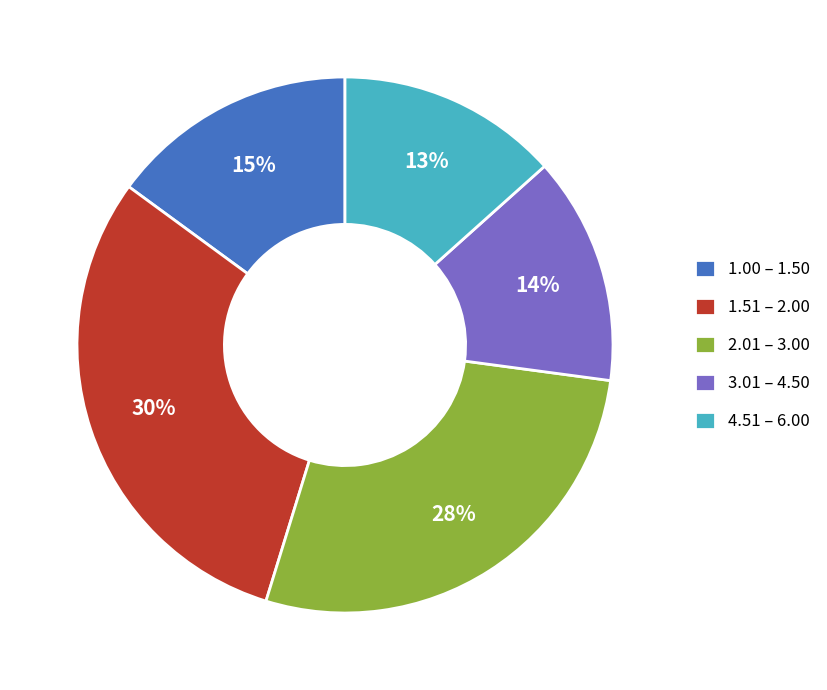

Combined, do 3.01 – 4.50 and 2.01 – 3.00 account for over 50%?

No